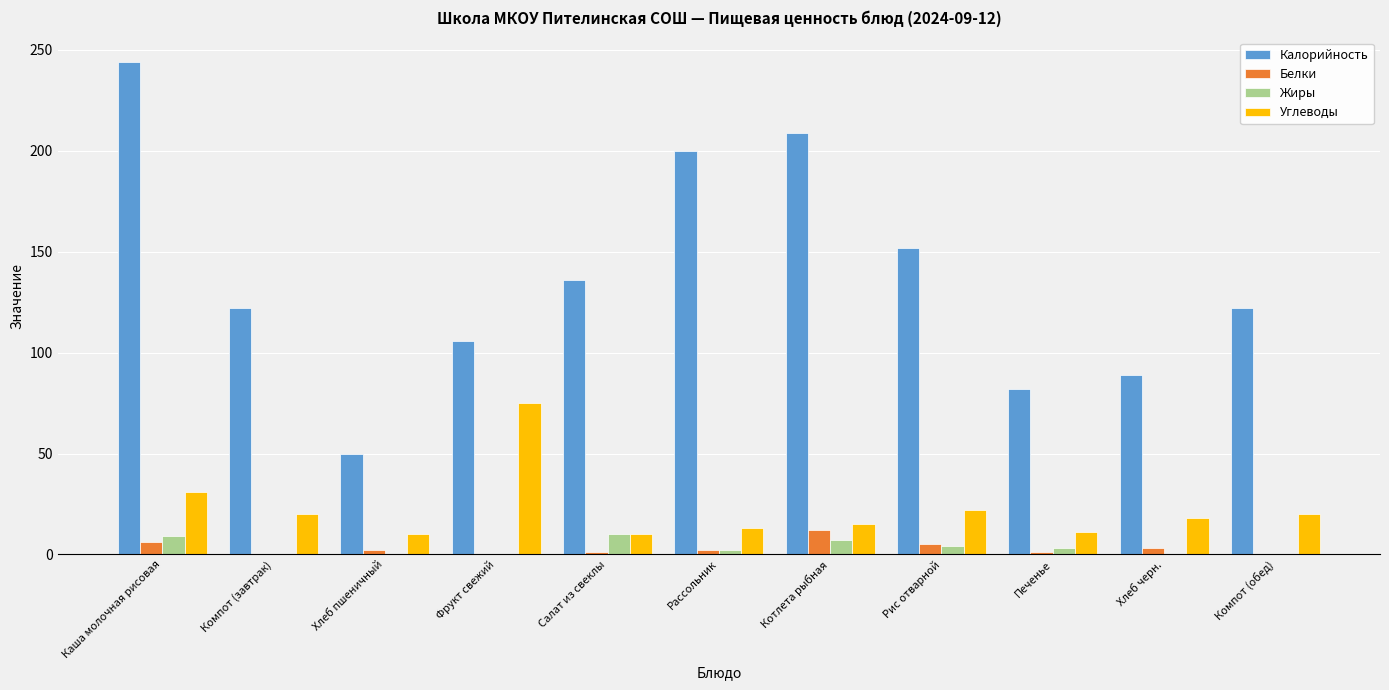

Which series has the largest total across all categories?

Калорийность